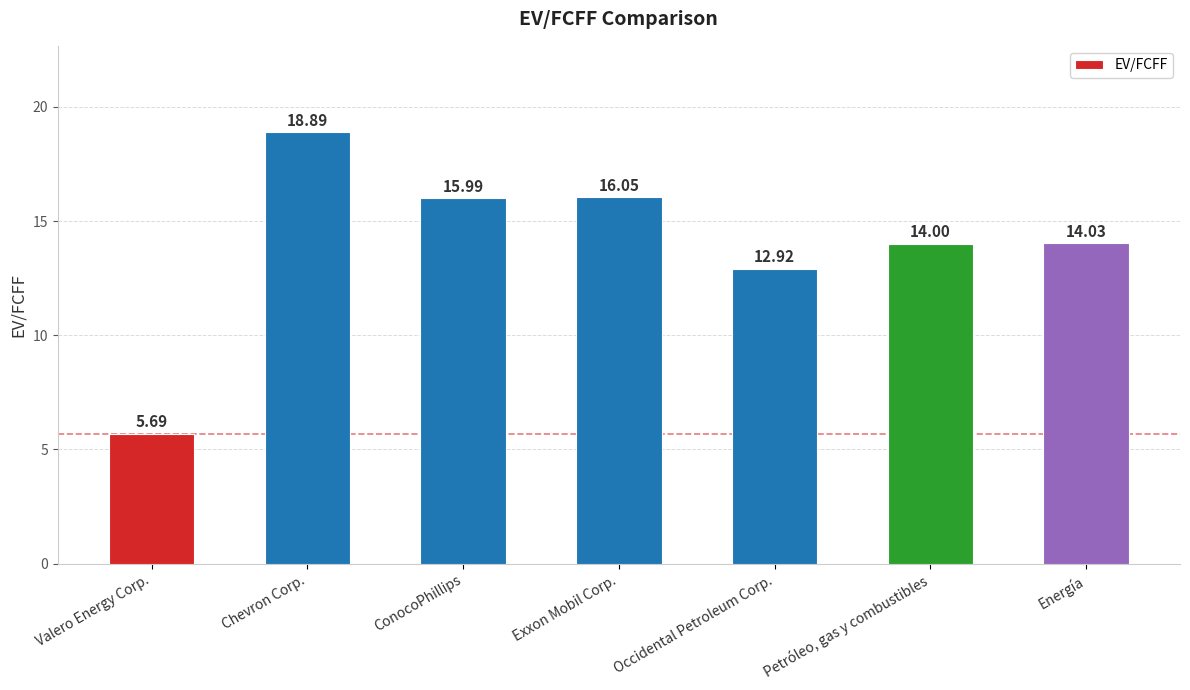

The value at Chevron Corp. is 18.9. True or false?

True